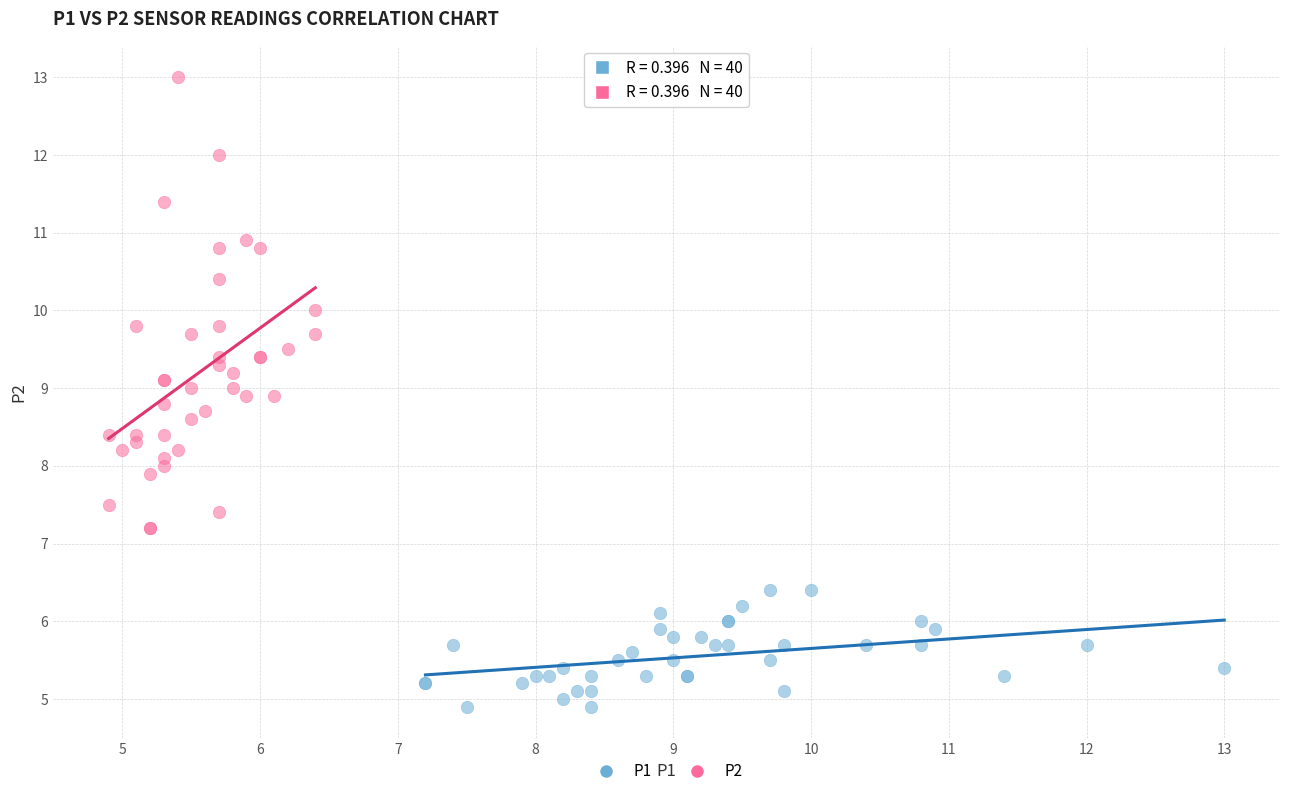

Which series contains the highest Y value?

P2